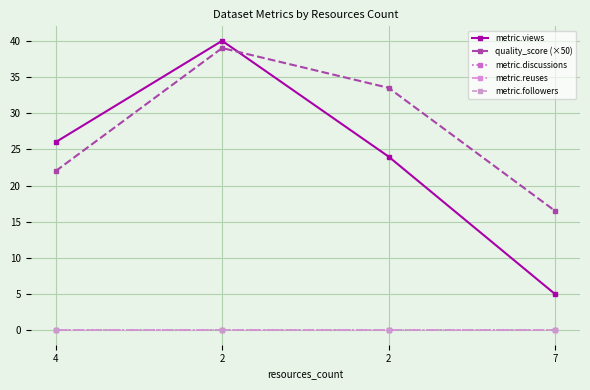

Reading right to left, list all the values displayed in this chart.

metric.views: 7=5.0	2=24.0	2=40.0	4=26.0
quality_score (×50): 7=16.5	2=33.5	2=39.0	4=22.0
metric.discussions: 7=0.0	2=0.0	2=0.0	4=0.0
metric.reuses: 7=0.0	2=0.0	2=0.0	4=0.0
metric.followers: 7=0.0	2=0.0	2=0.0	4=0.0